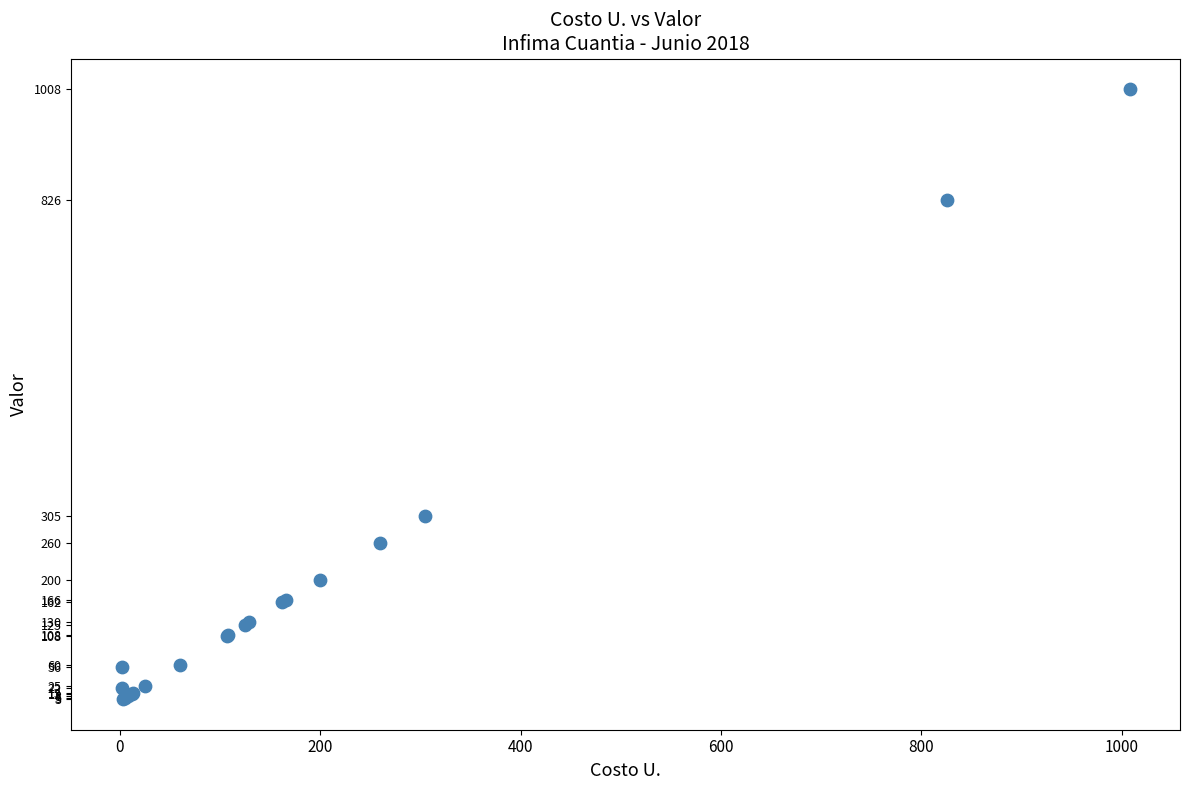

What Y value in the scatter plot is closest to 505?

304.6